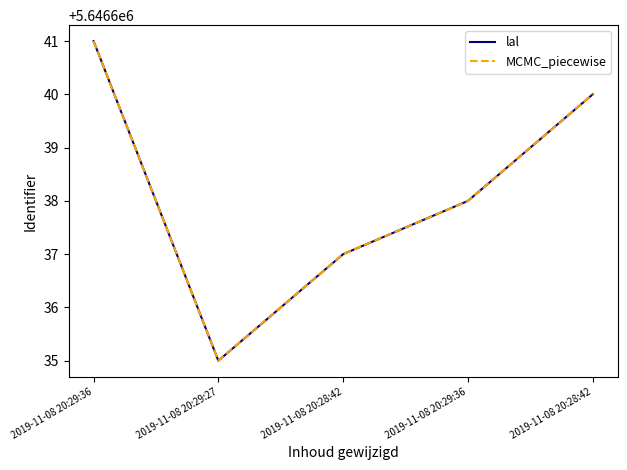

Count the lal values in the range 5646637 to 5646640.

3